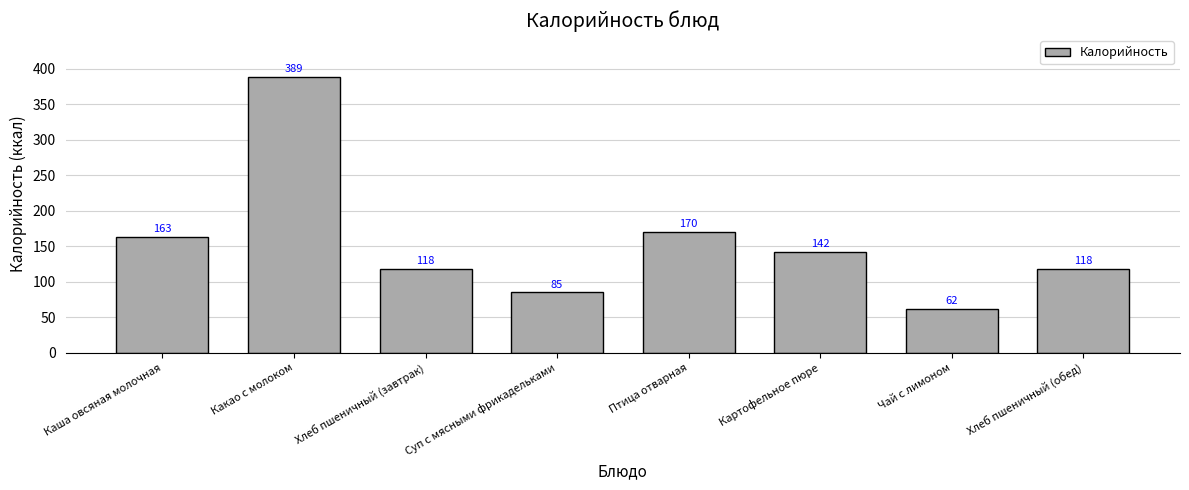

What is the label of the 1st bar from the left?

Каша овсяная молочная